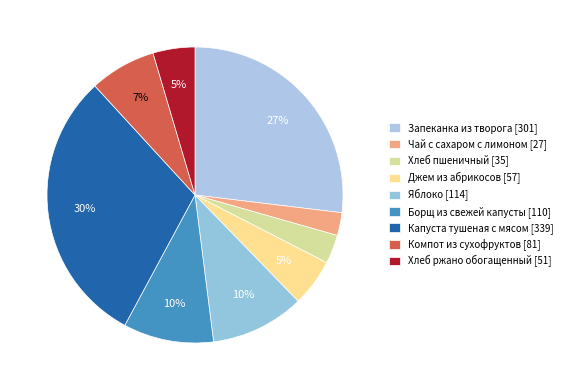

Count the number of slices in the pie.

9